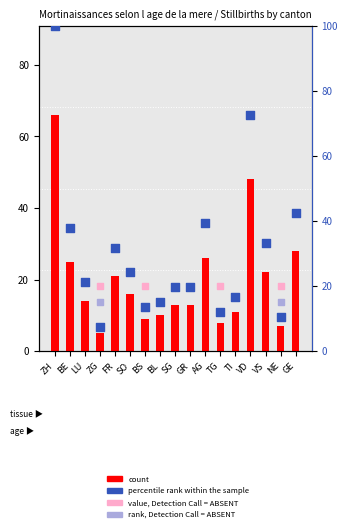

Which series has the largest total across all categories?

percentile rank within the sample